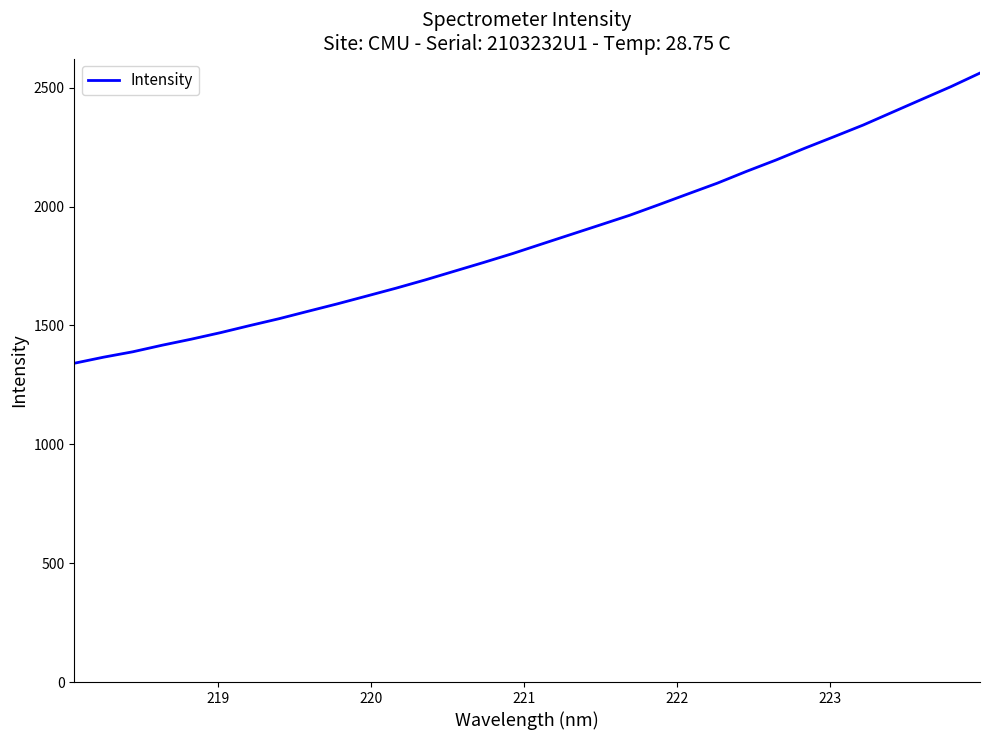

What is the difference between the maximum and minimum values?

1220.9